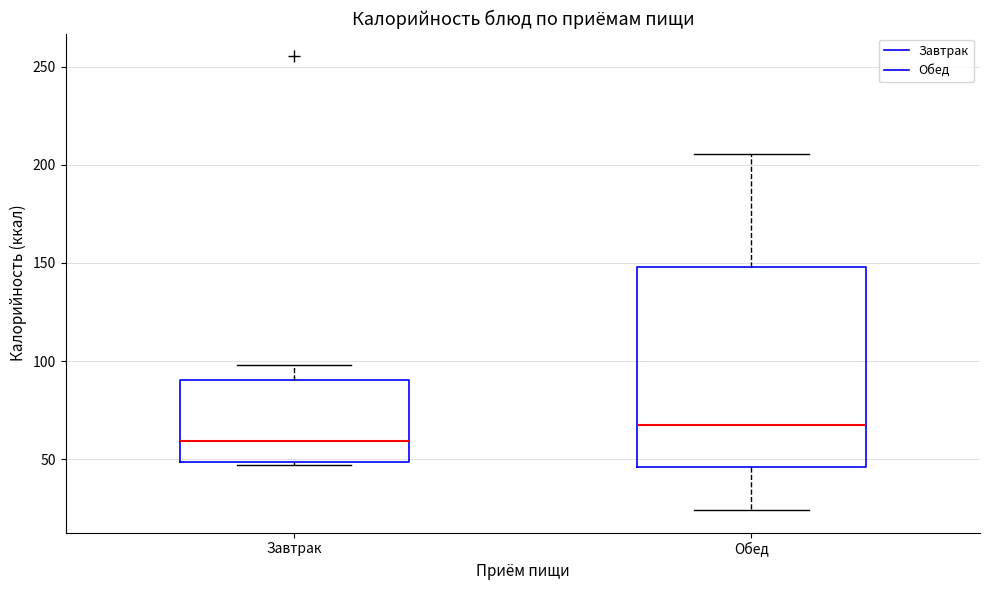

Which box has the lowest median line?

Завтрак